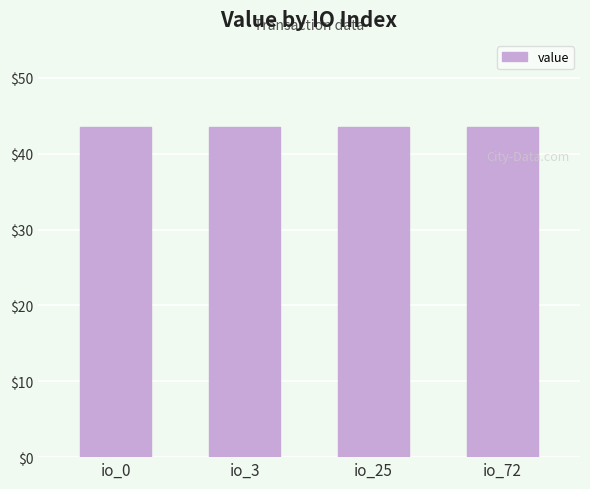

What is the value of the 4th bar from the left?

43.6